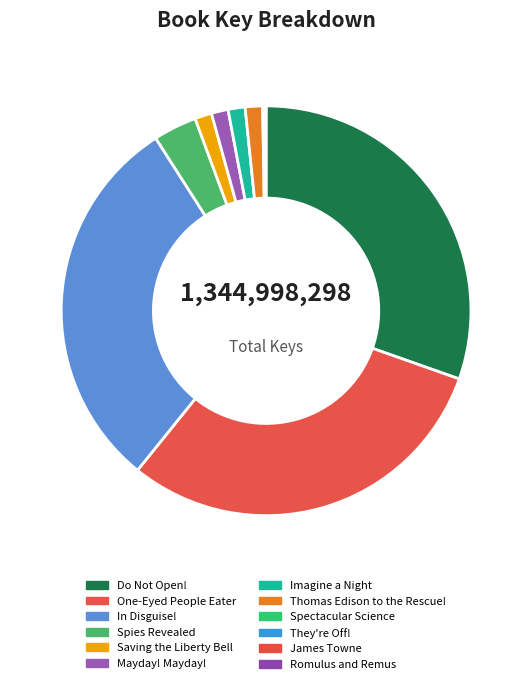

How many slices are in this pie chart?

12